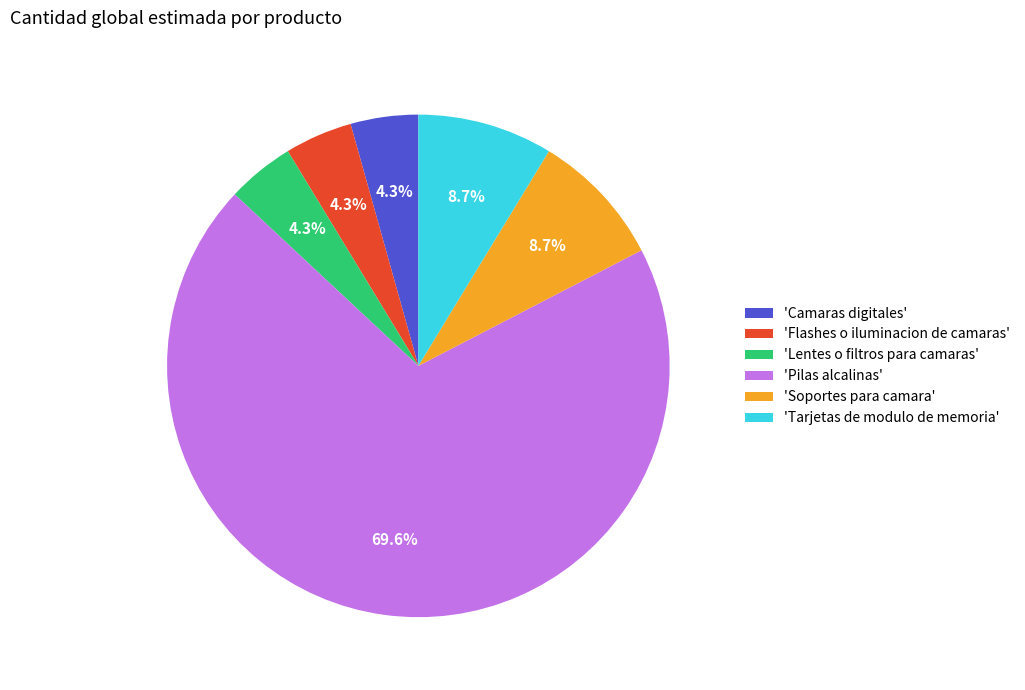

What is the ratio of the value at 'Lentes o filtros para camaras' to the value at 'Soportes para camara'?

0.5